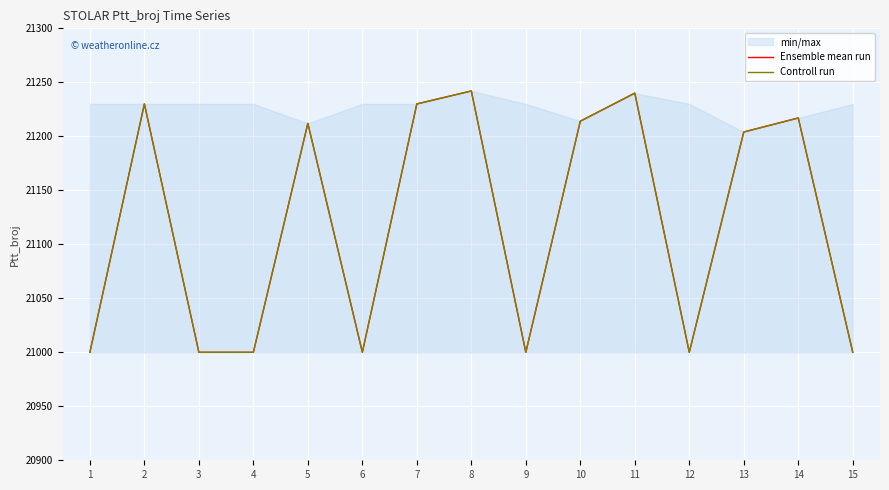

What is the value of the Ensemble mean run point at the 3rd from the left?

21000